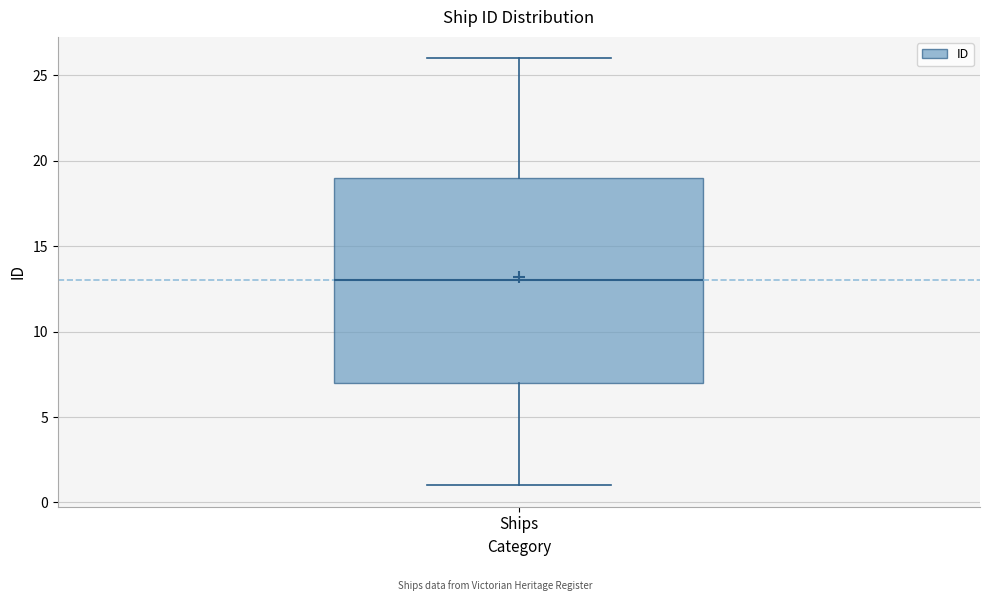

Transcribe this box plot: give where the median line is, the range the box spans, and where the two whiskers end, as read against the y-axis. The values are not printed on the chart, so give them approximately, as read against the axis.

median 13, box 7 to 19, whiskers 1 to 26